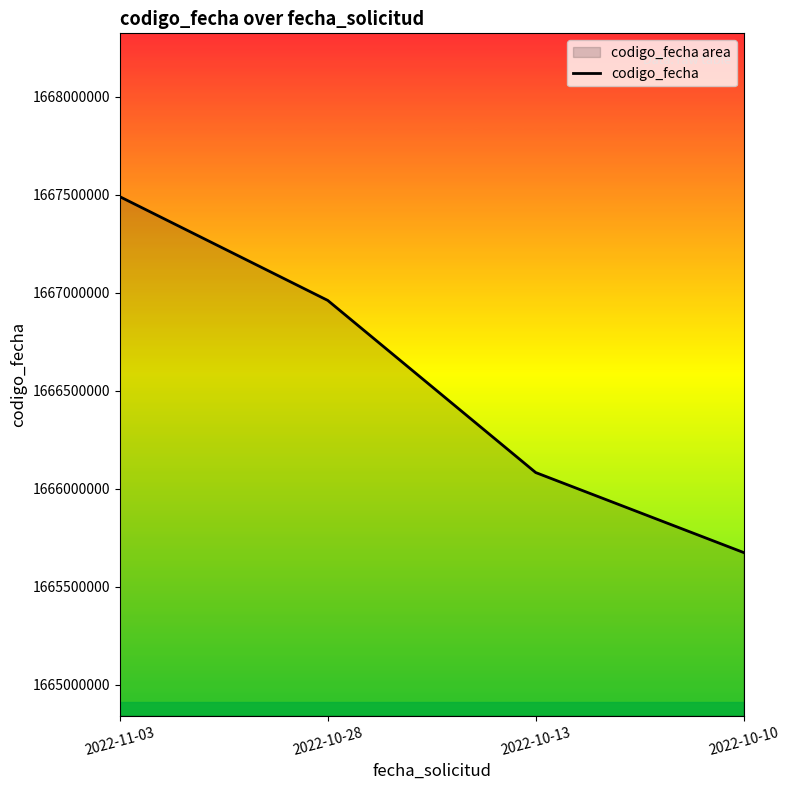

Reading right to left, transcribe all the data shown in this chart.

2022-10-10=1665674360	2022-10-13=1666082675	2022-10-28=1666961396	2022-11-03=1667490920